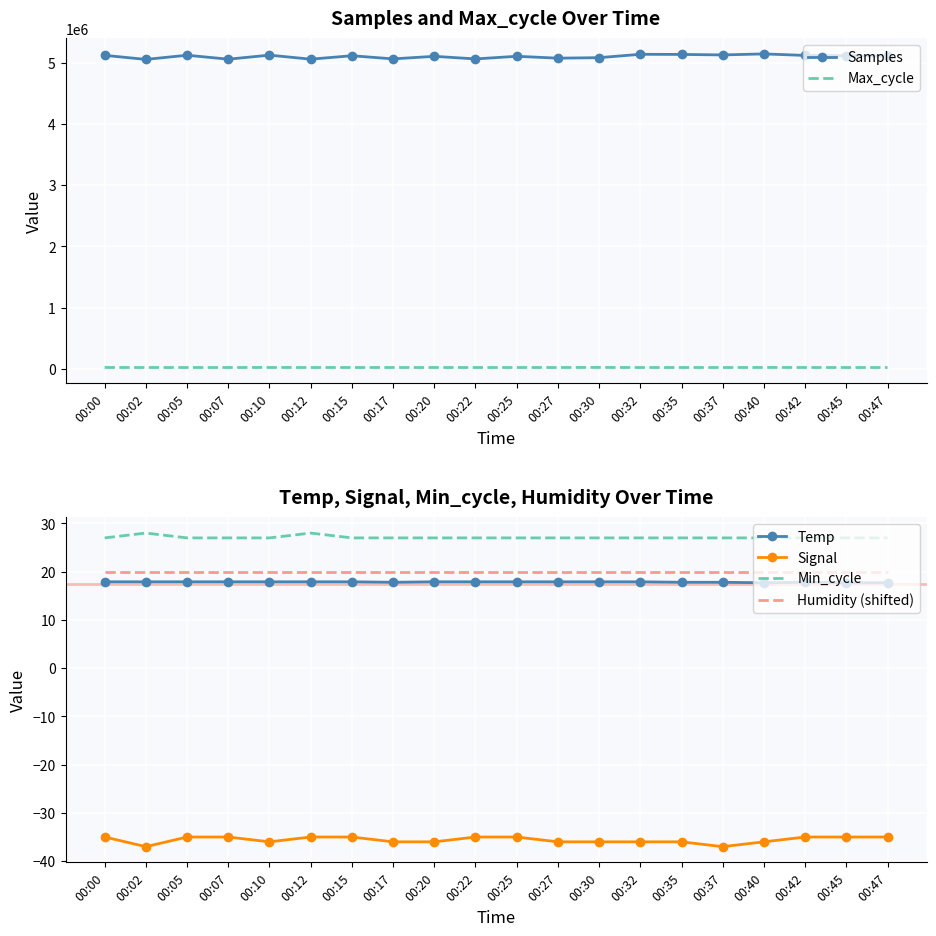

Between 00:02 and 00:25, which series saw the biggest shift?

Samples